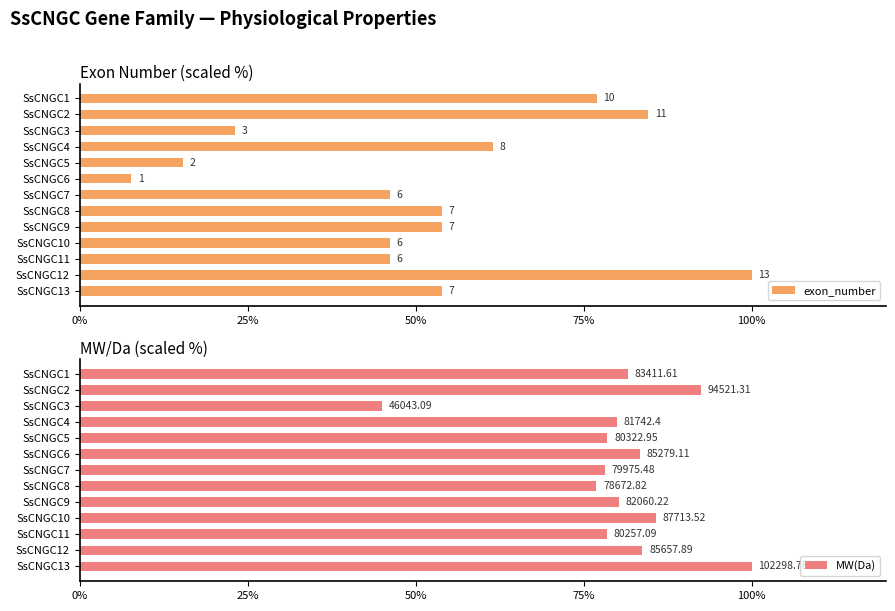

How many groups of bars are there?

13